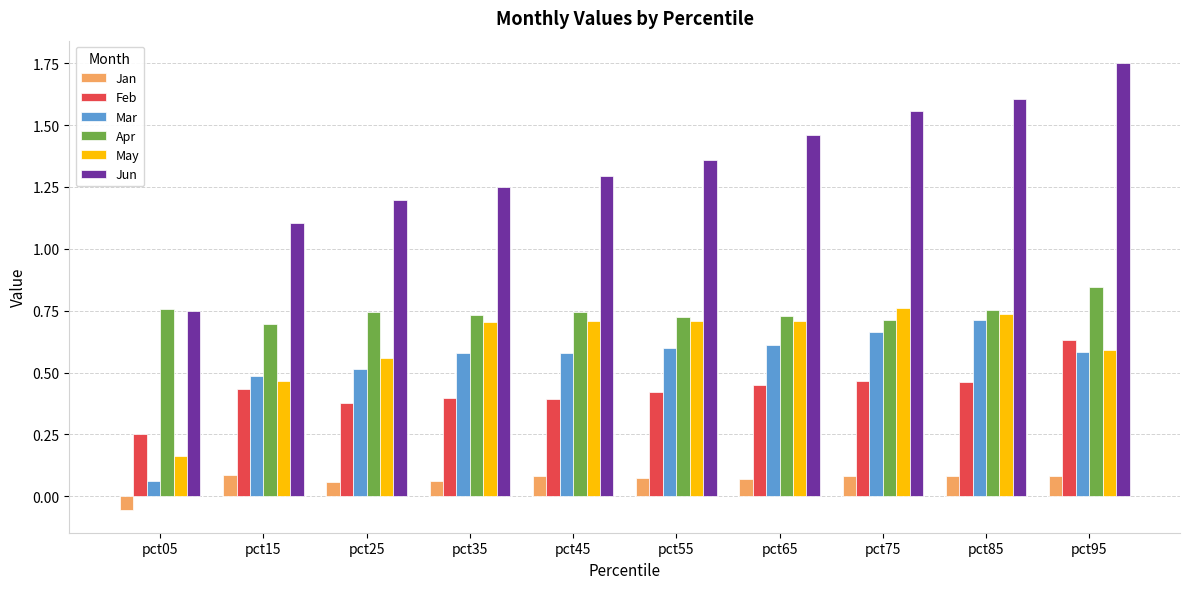

List the series in order of their peak value, highest first.

Jun, Apr, May, Mar, Feb, Jan